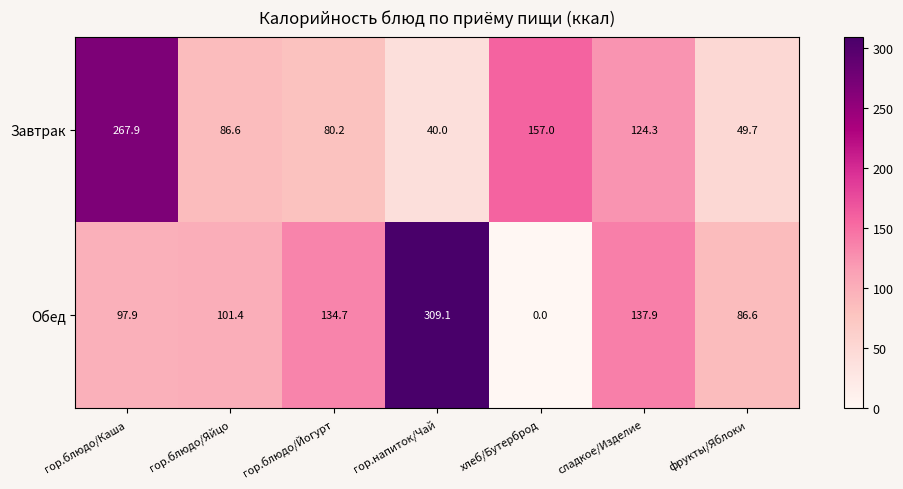

Which category has the lowest value across all series?

хлеб/Бутерброд